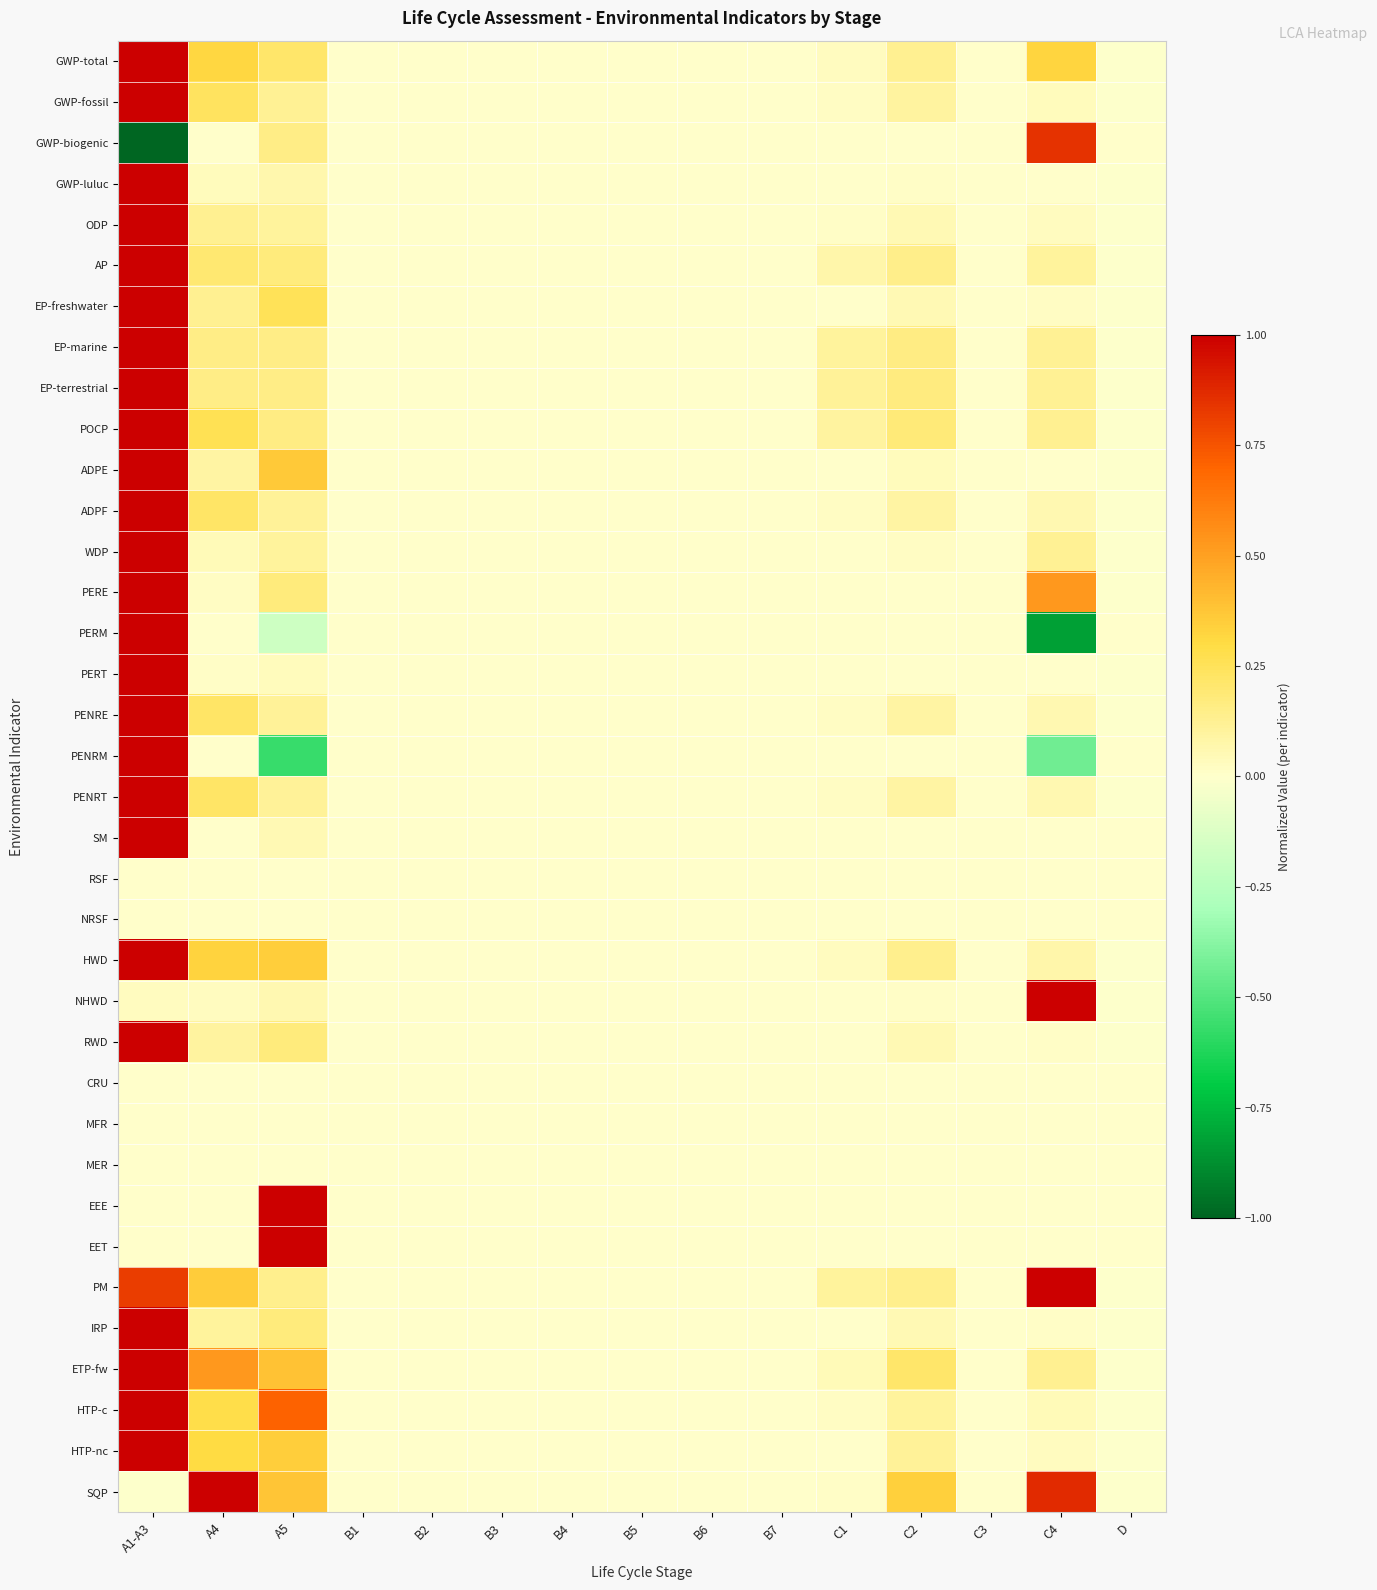

At which category does the chart reach its peak across all series?

A1-A3